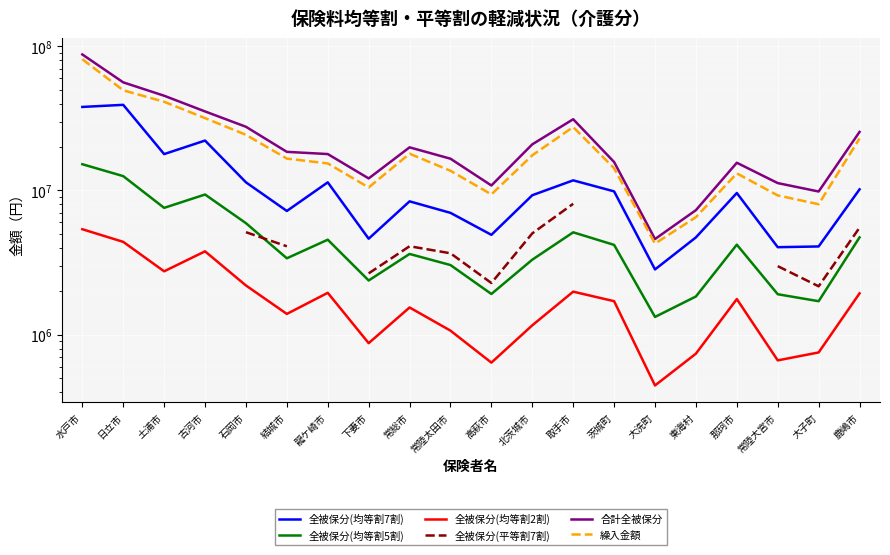

True or false: 全被保分(均等割5割) has more than 0 interior local peaks.

True